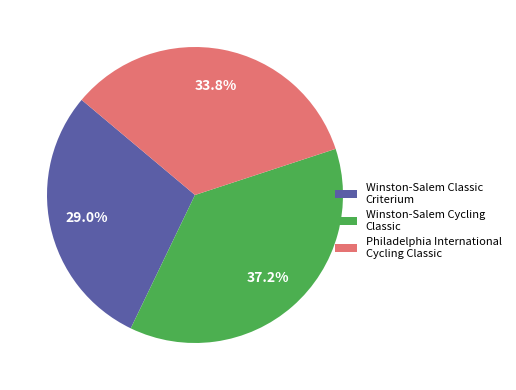

Between Philadelphia International Cycling Classic and Winston-Salem Cycling Classic, which is larger?

Winston-Salem Cycling Classic